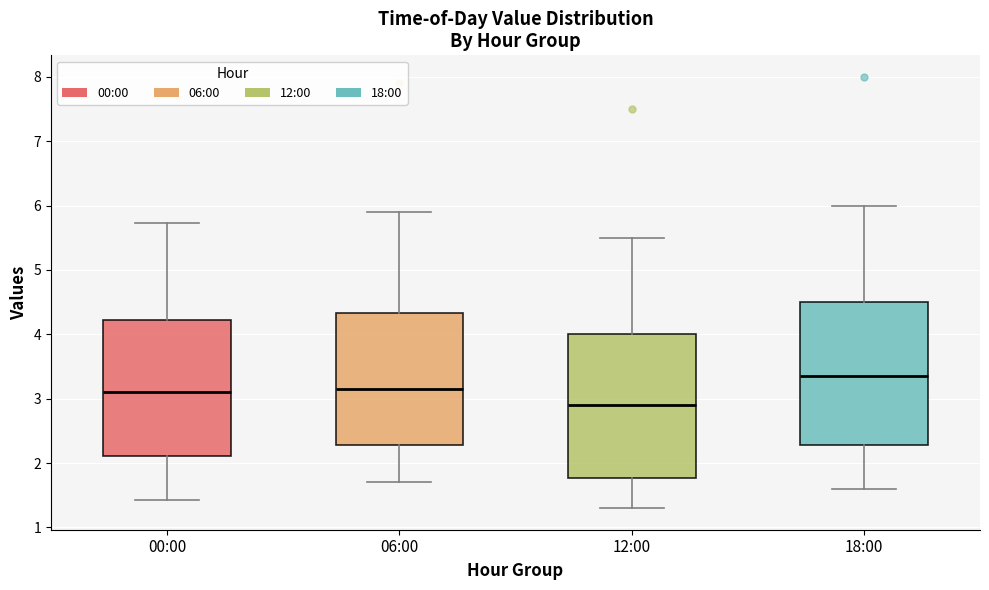

Reading left to right, read every box against the y-axis: the position of its median line, the range the box covers, and the ends of its whiskers. The values are not printed on the chart, so give them approximately, as read against the axis.

00:00: median 3.1, box 2.1 to 4.2, whiskers 1.4 to 5.7
06:00: median 3.2, box 2.3 to 4.3, whiskers 1.7 to 5.9
12:00: median 2.9, box 1.8 to 4.0, whiskers 1.3 to 5.5
18:00: median 3.4, box 2.3 to 4.5, whiskers 1.6 to 6.0